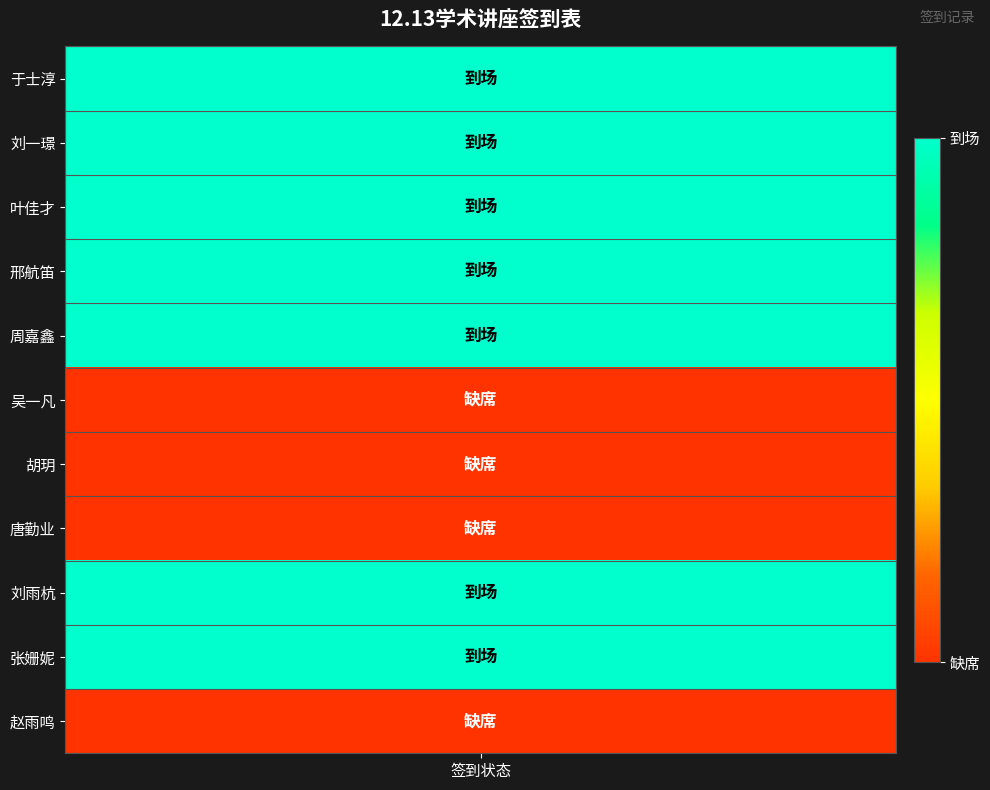

At which category does the chart reach its peak across all series?

于士淳